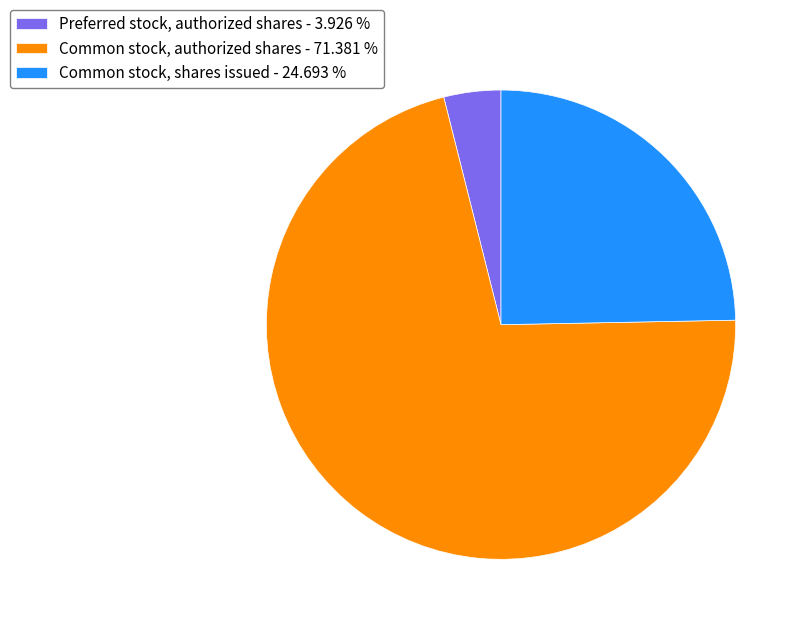

Rank the categories by value from lowest to highest.

Preferred stock, authorized shares - 3.926 %, Common stock, shares issued - 24.693 %, Common stock, authorized shares - 71.381 %